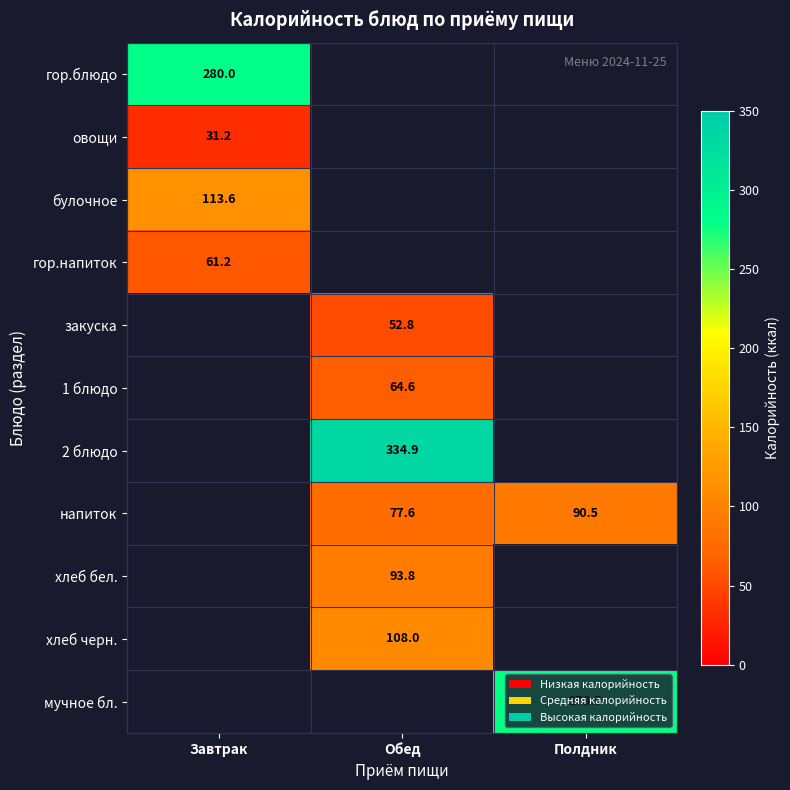

True or false: мучное бл. has a value of 278.5 at Полдник.

True